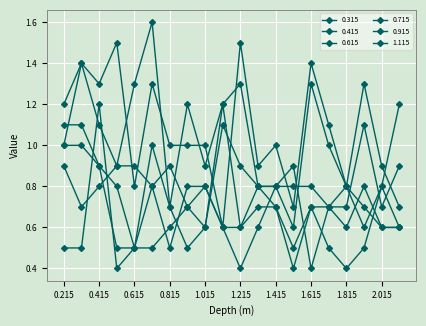

How many intersections are there between 1.115 and 0.615?

7